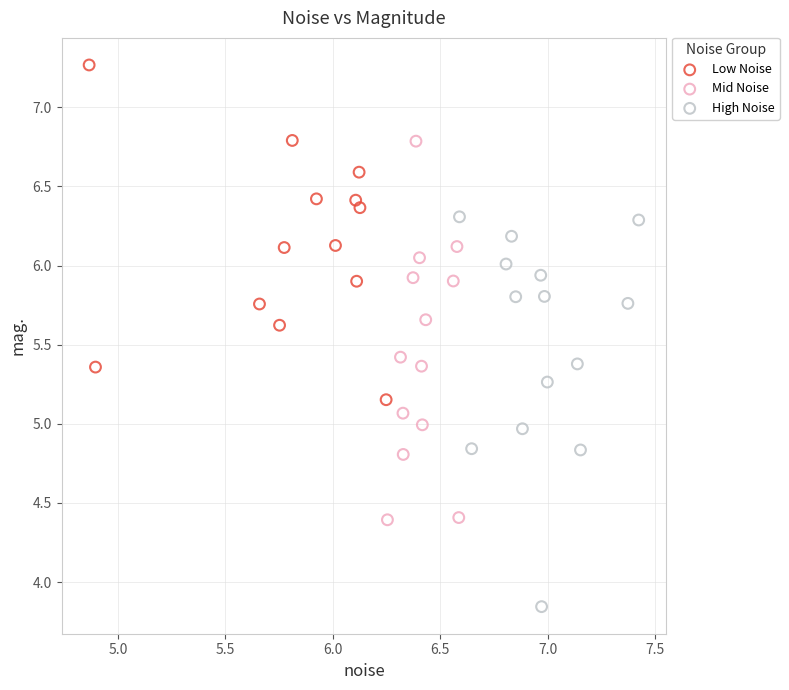

Which series contains the lowest Y value?

High Noise